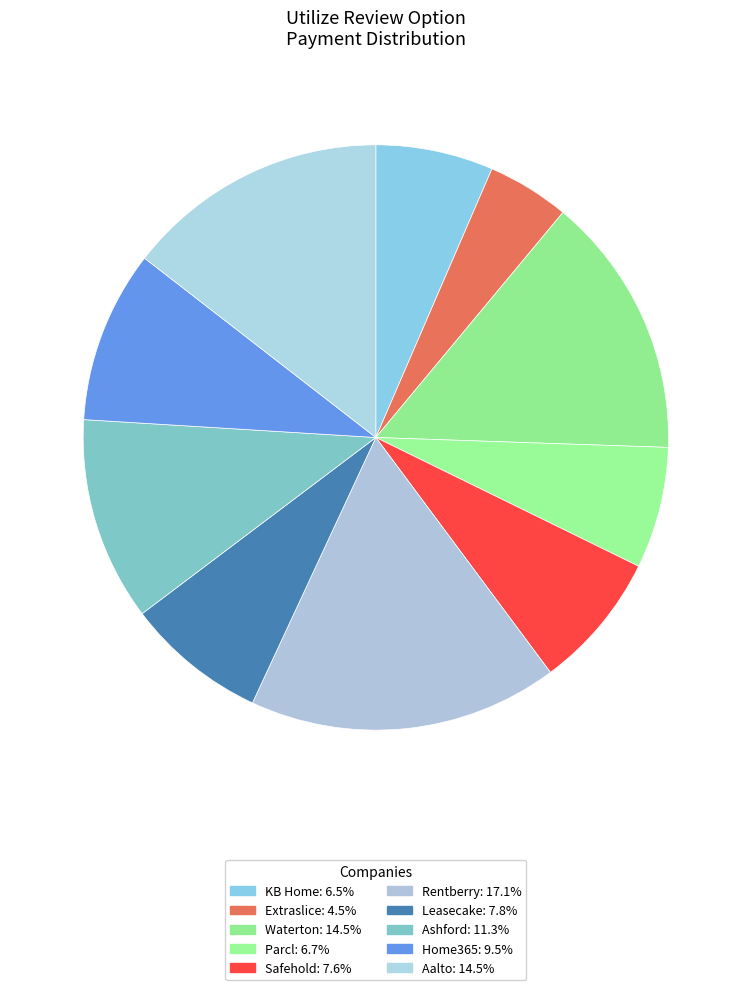

True or false: Waterton accounts for 4% of the total.

False